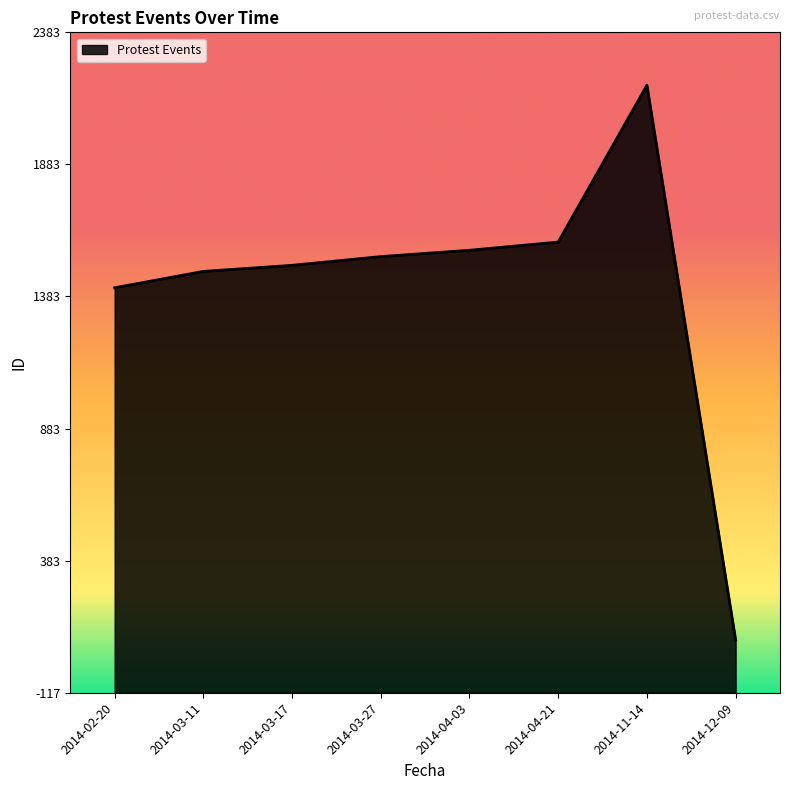

How many data points does each series have?

8